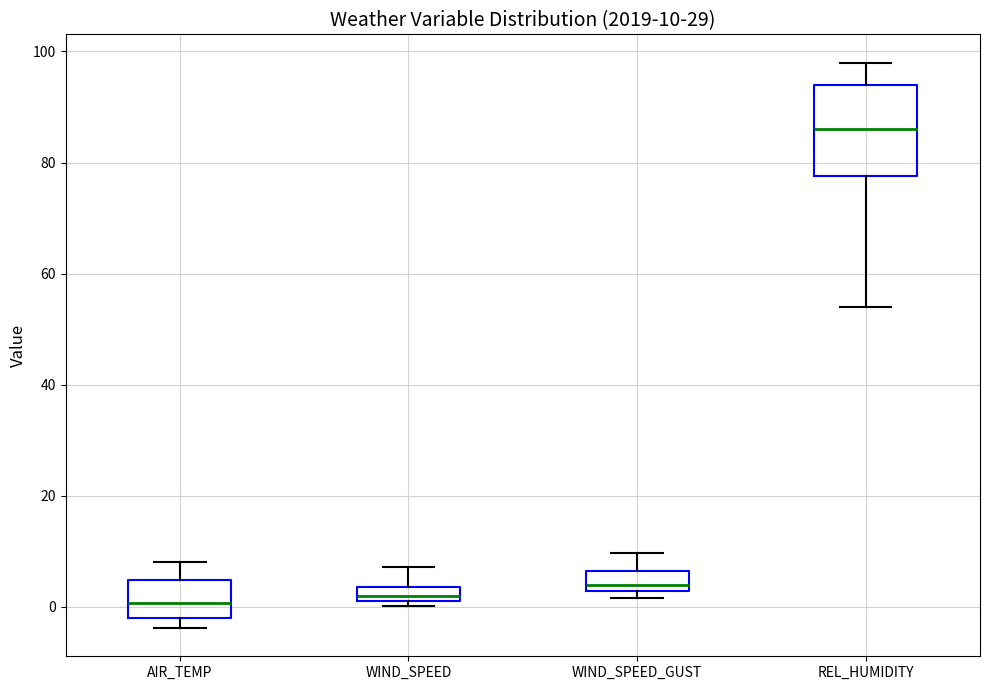

Which box's median line is the highest?

REL_HUMIDITY